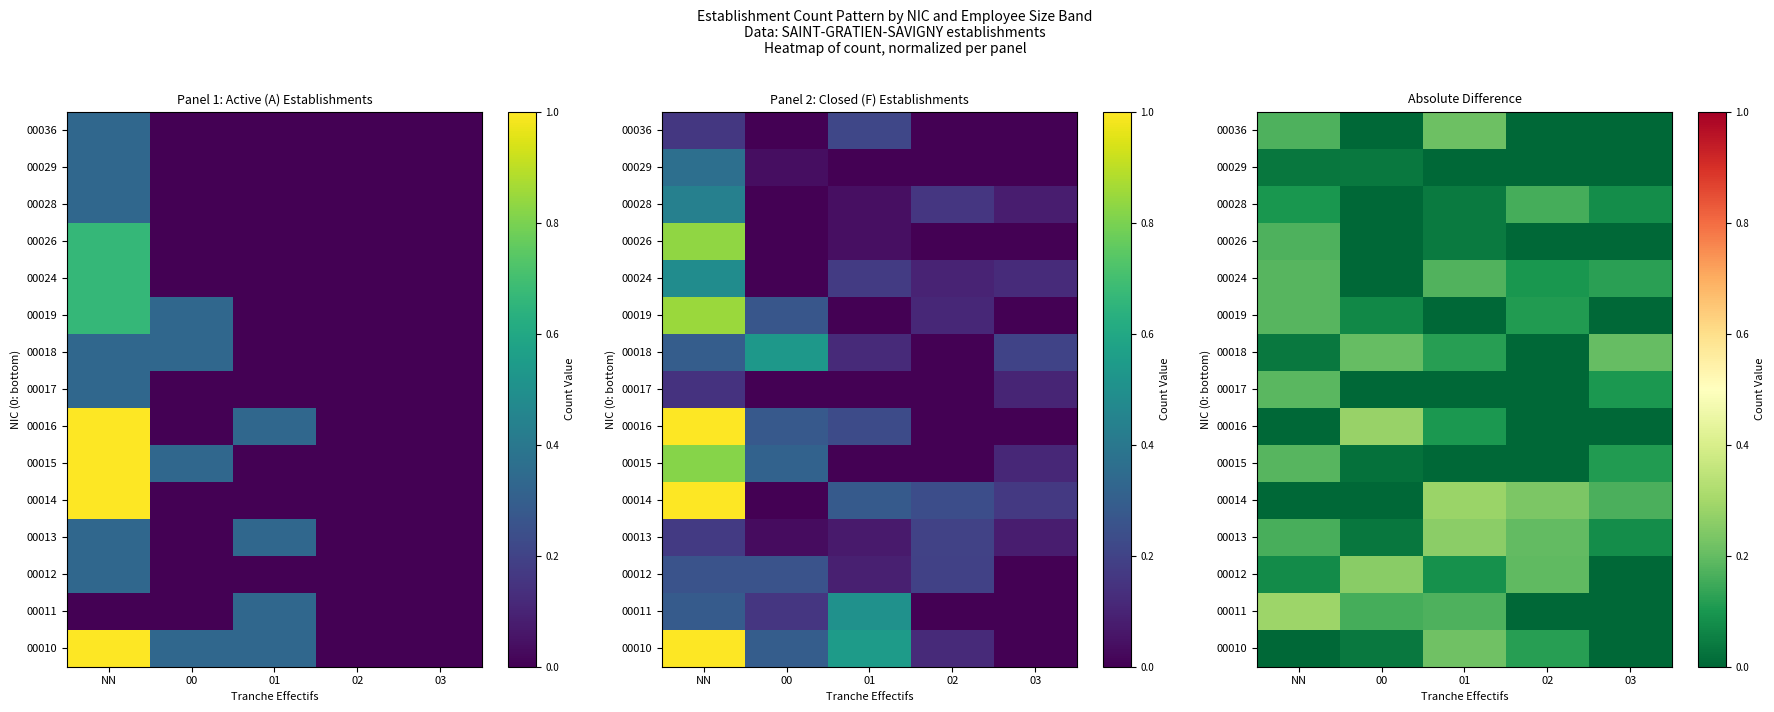

Is the value of 00017 at 02 greater than the value of 00010 at 00?

No